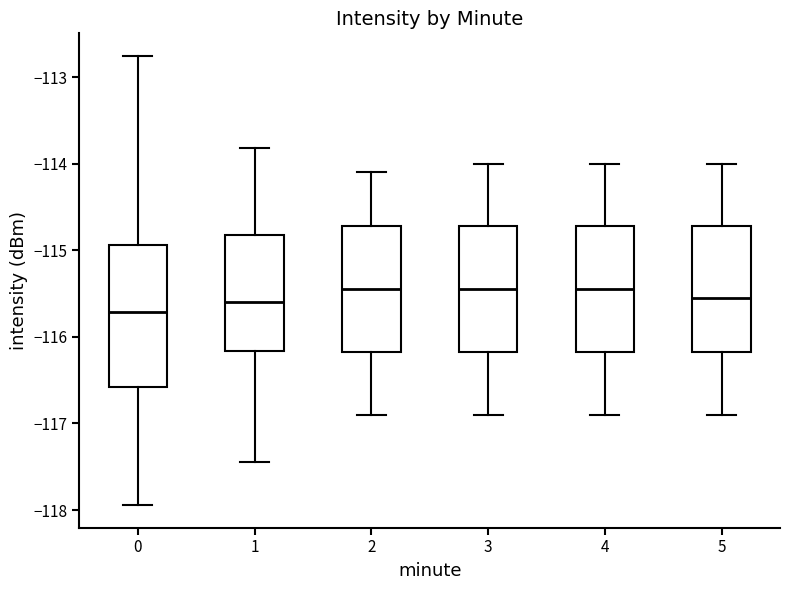

Reading left to right, read every box against the y-axis: the position of its median line, the range the box covers, and the ends of its whiskers. The values are not printed on the chart, so give them approximately, as read against the axis.

0: median -115.7, box -116.6 to -114.9, whiskers -117.9 to -112.8
1: median -115.6, box -116.2 to -114.8, whiskers -117.4 to -113.8
2: median -115.4, box -116.2 to -114.7, whiskers -116.9 to -114.1
3: median -115.4, box -116.2 to -114.7, whiskers -116.9 to -114.0
4: median -115.4, box -116.2 to -114.7, whiskers -116.9 to -114.0
5: median -115.5, box -116.2 to -114.7, whiskers -116.9 to -114.0